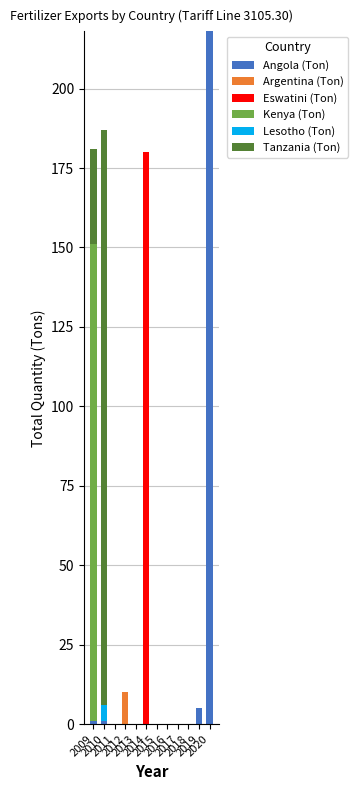

At which category is the sum across all series the highest?

2020